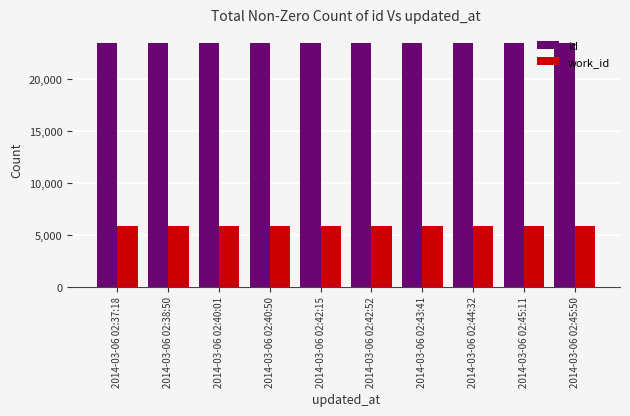

At how many categories does at least one series exceed 16056?

10